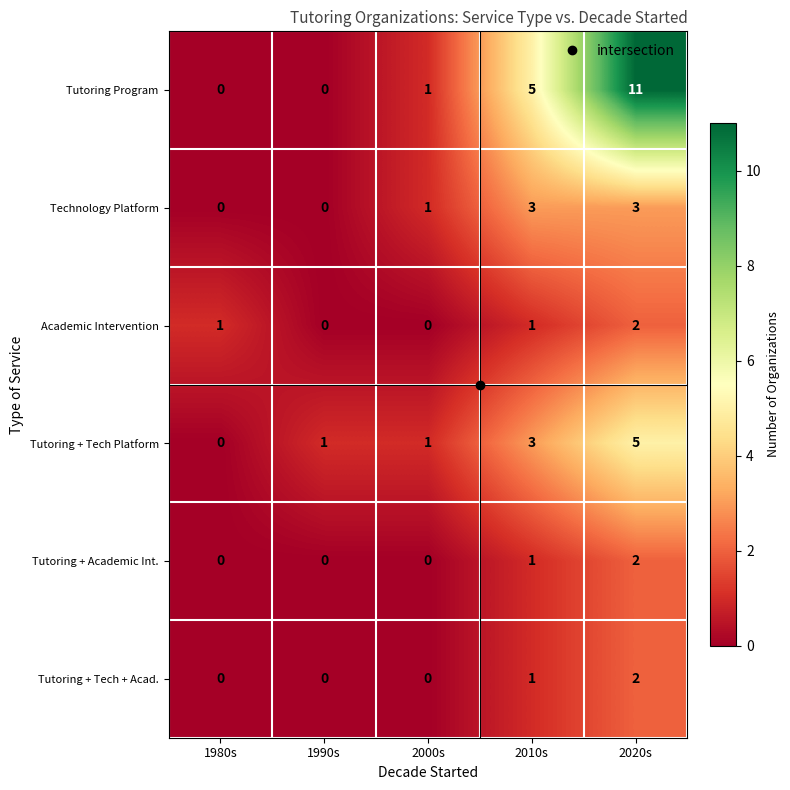

Which series has the largest total across all categories?

Tutoring Program